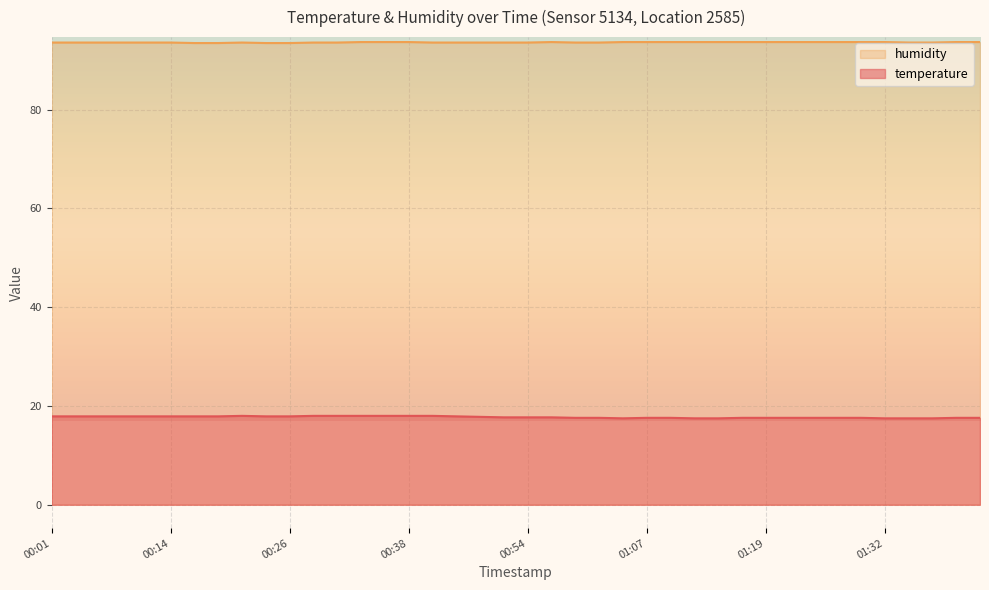

At how many categories does at least one series exceed 60?

40